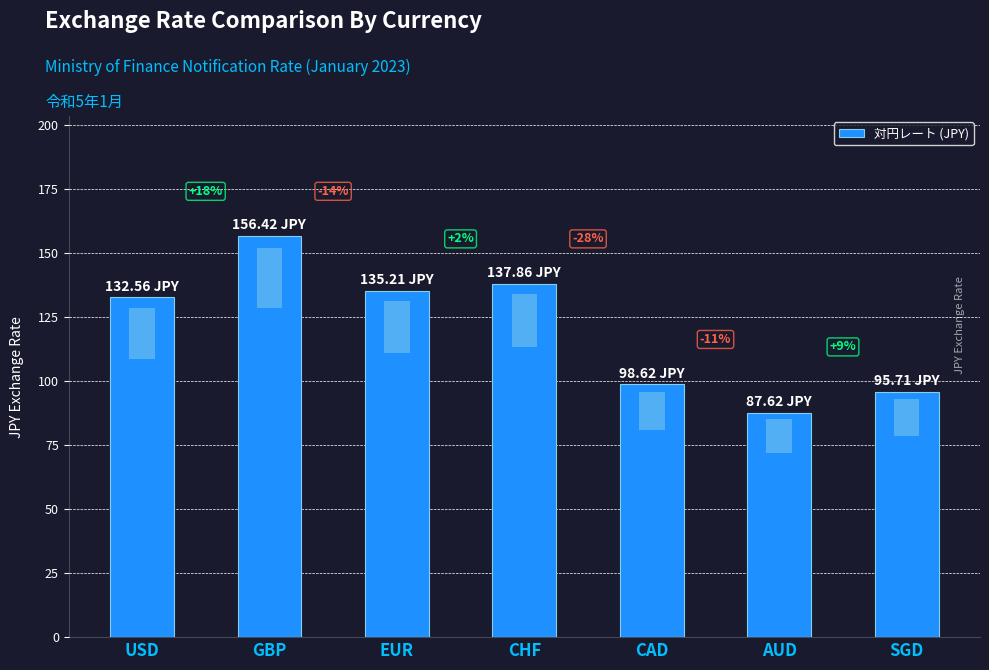

The value at CHF is 137.9. True or false?

True